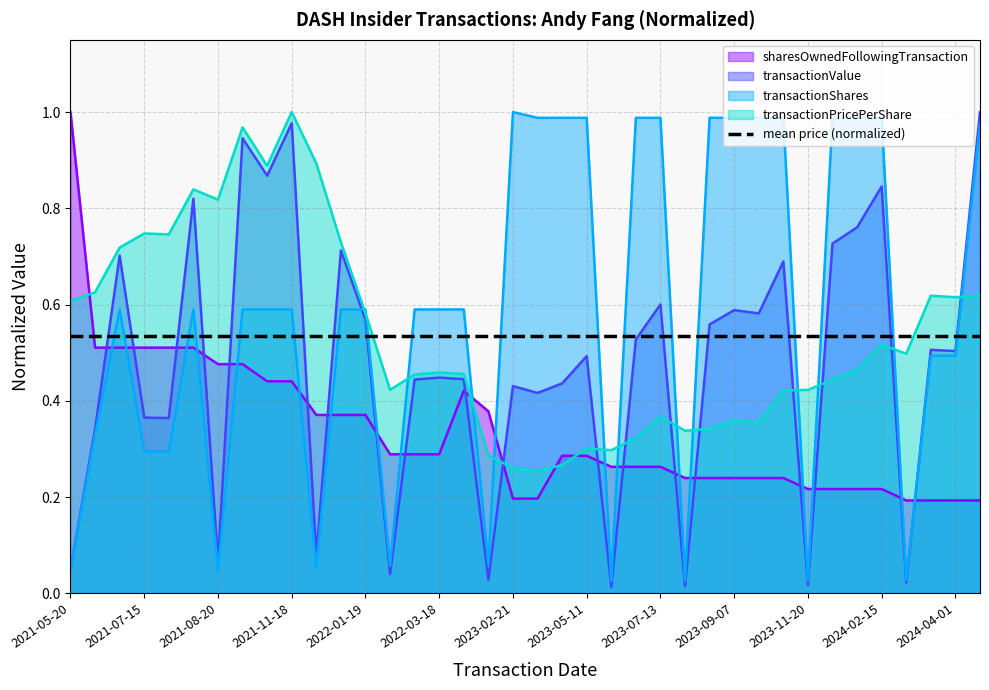

At which label is transactionValue closest to 0?

22